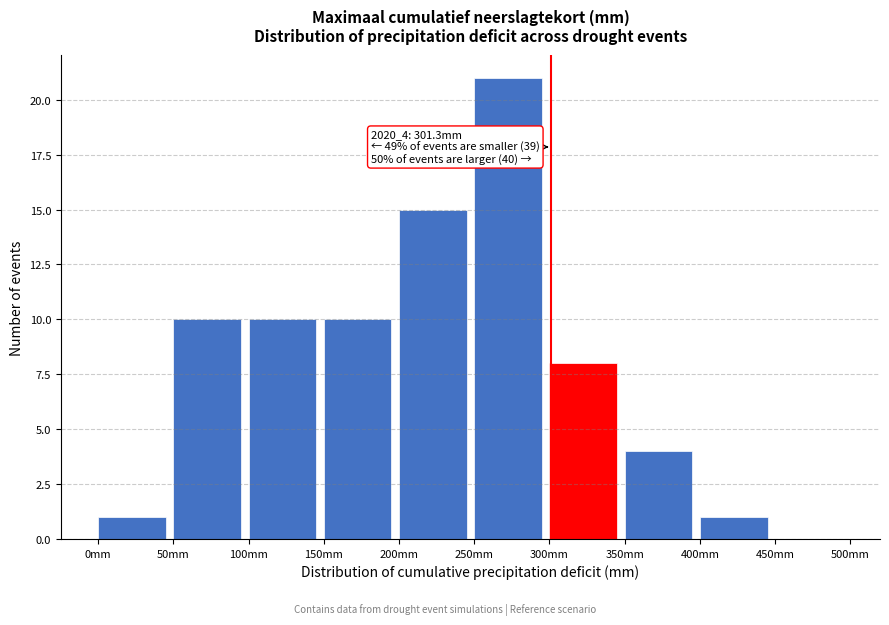

Which range on the x-axis has the tallest bar?

250 to 300